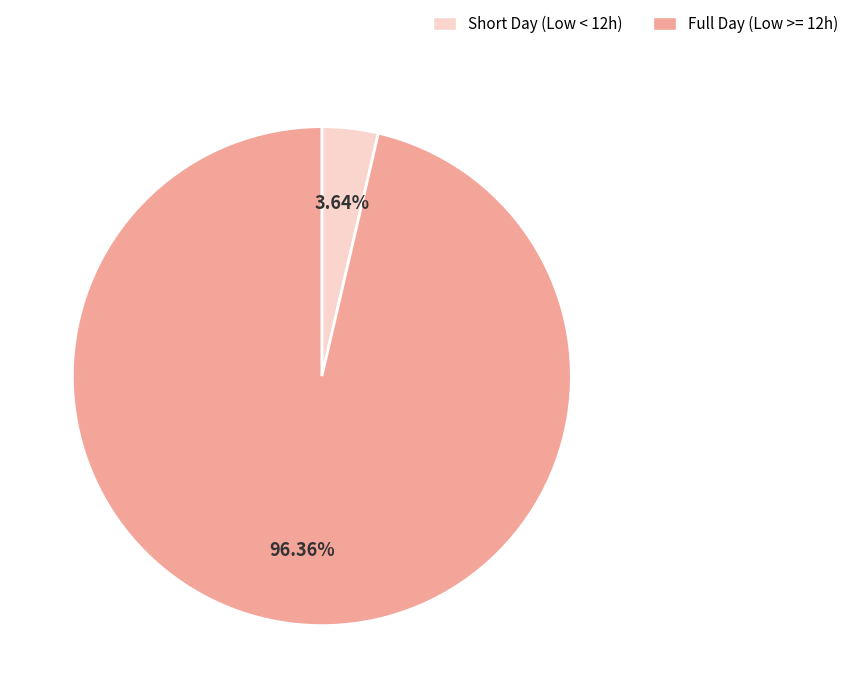

Rank the categories by value from highest to lowest.

Full Day (Low >= 12h), Short Day (Low < 12h)